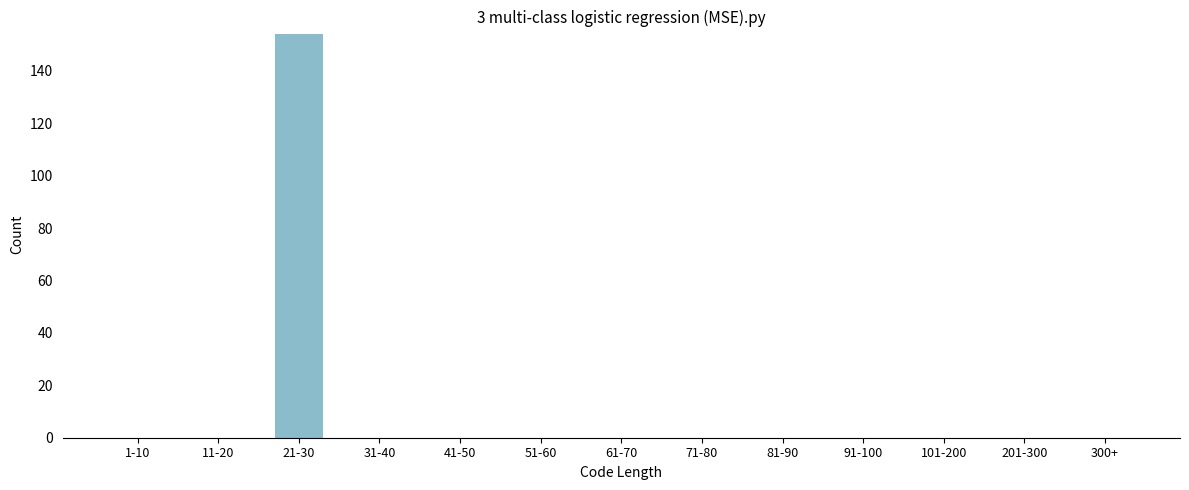

Reading right to left, list all the values displayed in this chart.

300+=0	201-300=0	101-200=0	91-100=0	81-90=0	71-80=0	61-70=0	51-60=0	41-50=0	31-40=0	21-30=154	11-20=0	1-10=0